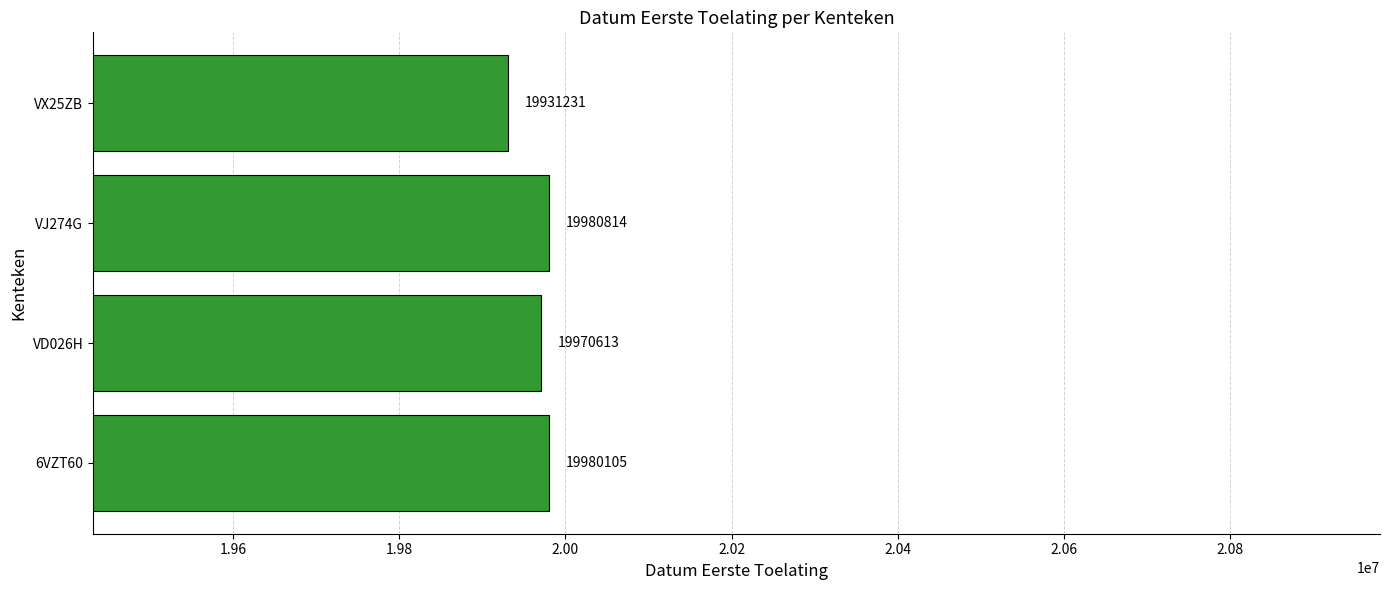

Reading top to bottom, extract all data points from this chart.

VX25ZB=19931231	VJ274G=19980814	VD026H=19970613	6VZT60=19980105